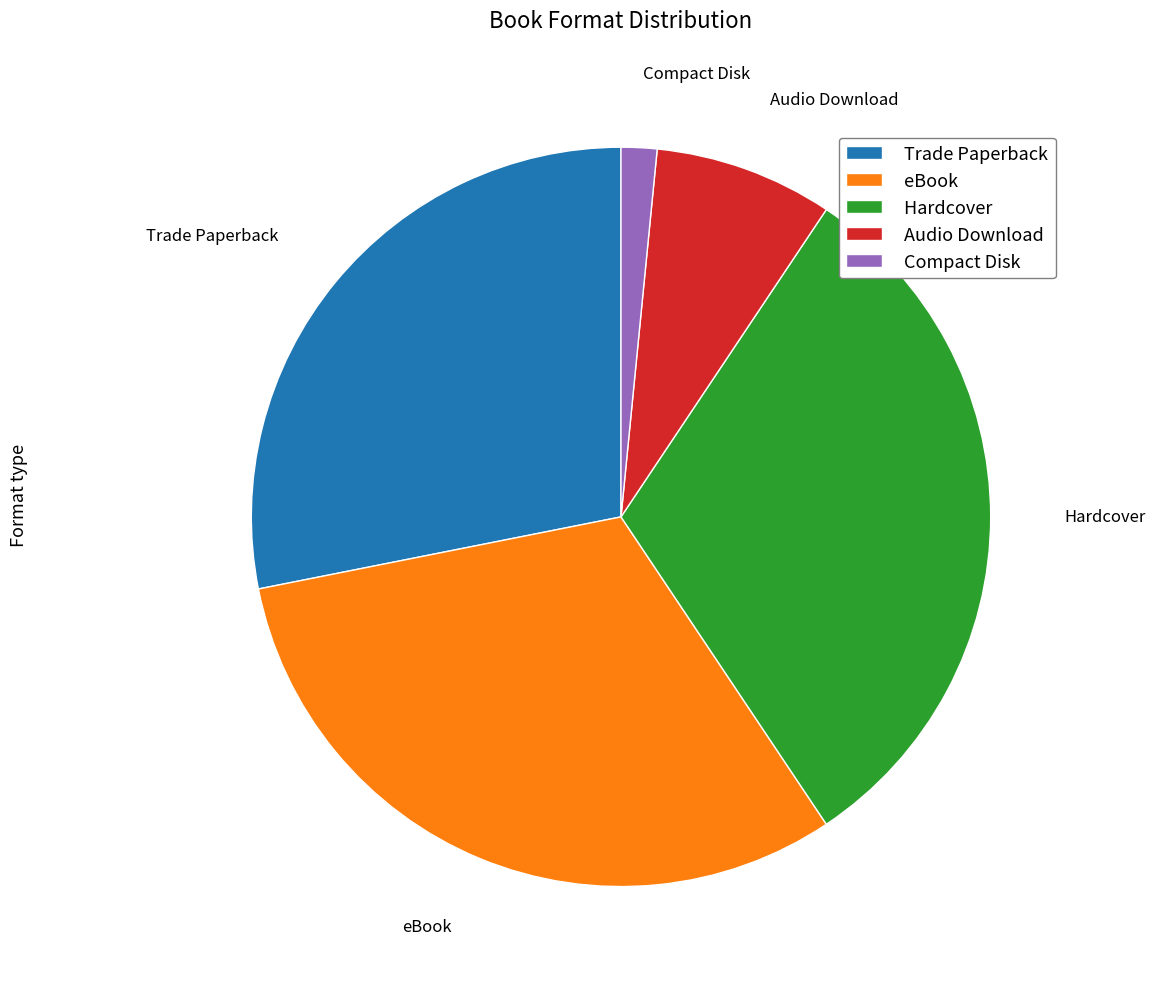

Is it true that Audio Download is 8% of the pie?

True